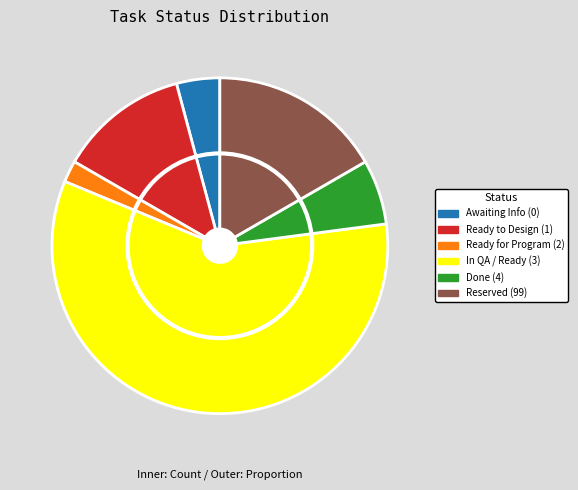

How many slices are in this pie chart?

6